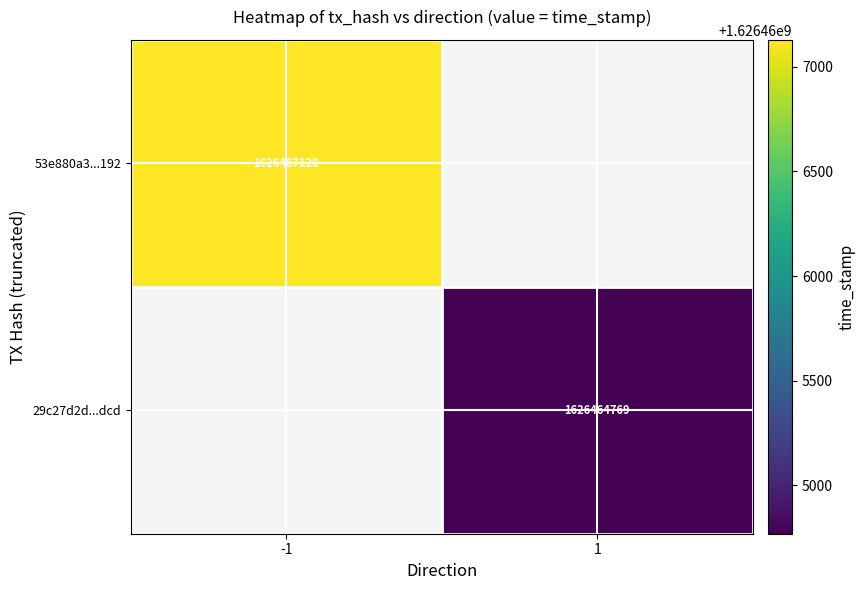

True or false: 29c27d2d...dcd has a value of 1626464769 at 1.

True